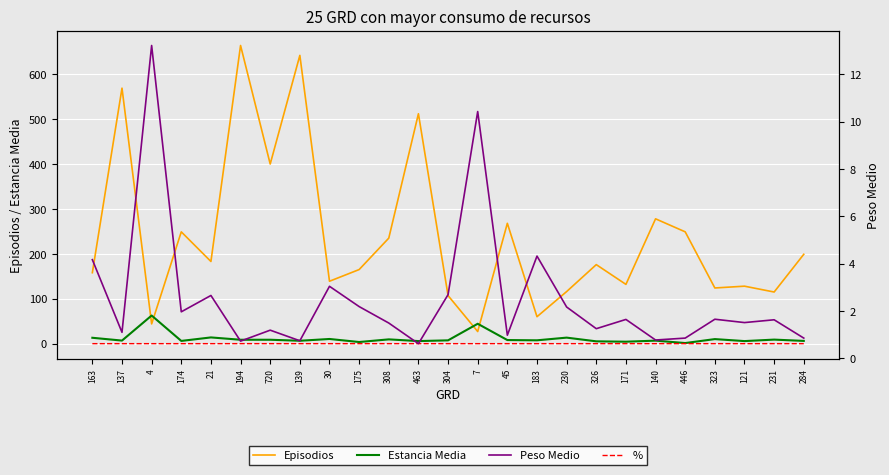

True or false: % and Peso Medio cross at least once.

False